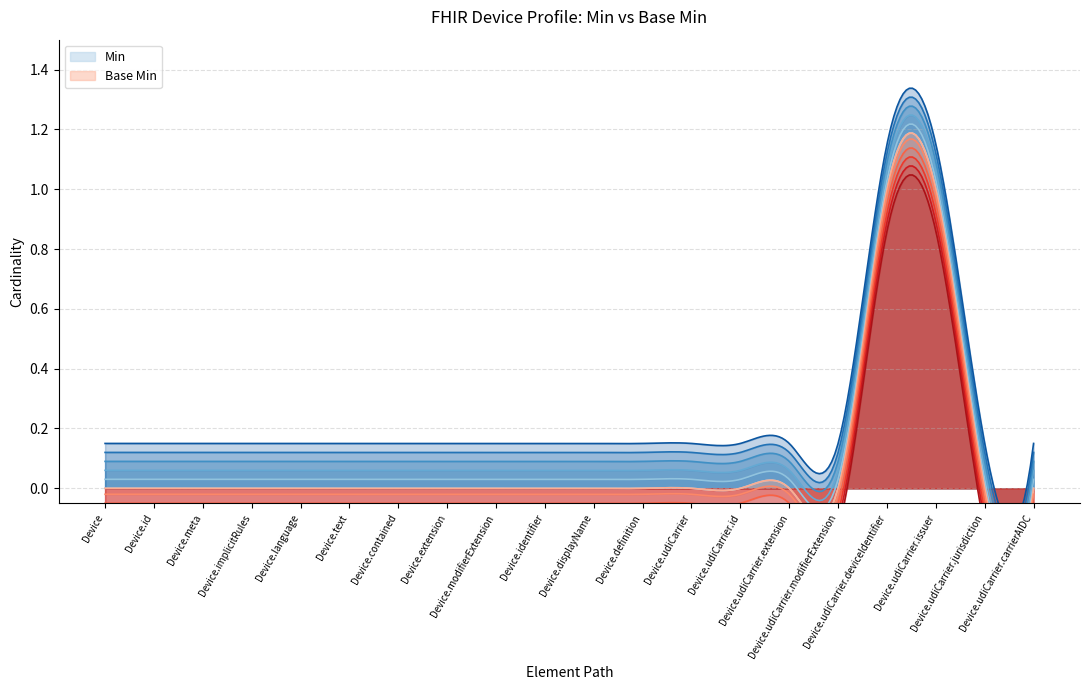

What is the label of the 8th point from the left?

Device.extension